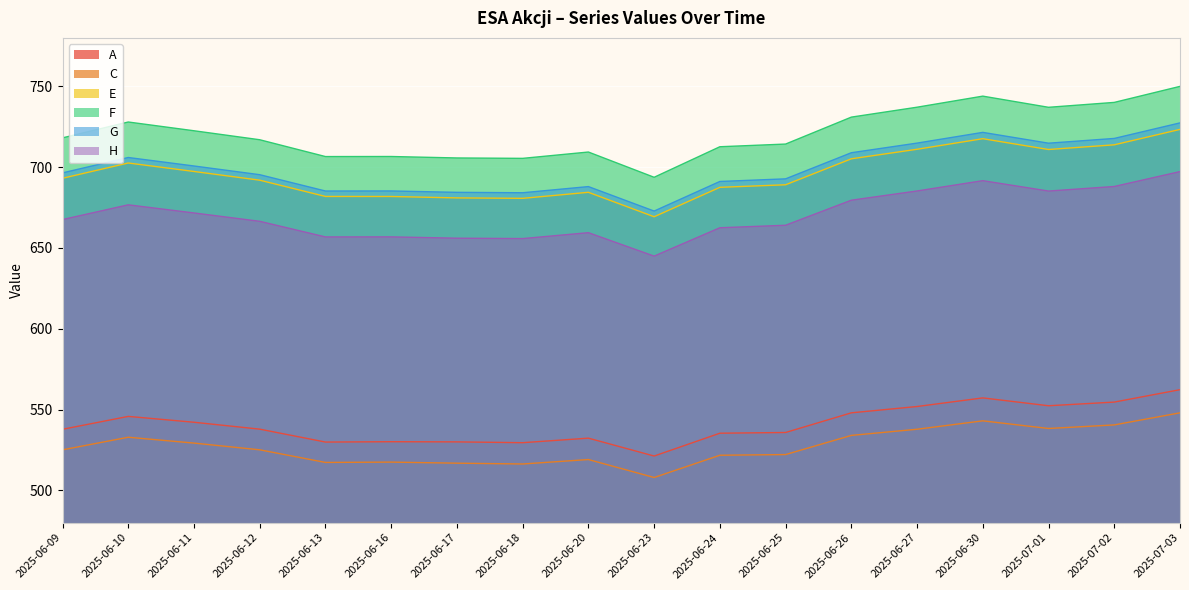

How many interior local peaks does the E series have?

3